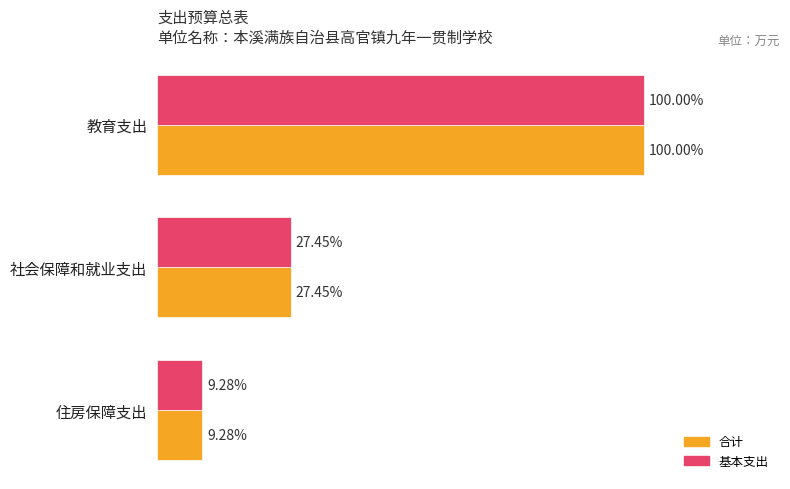

Rank the series by their maximum value, from lowest to highest.

合计, 基本支出